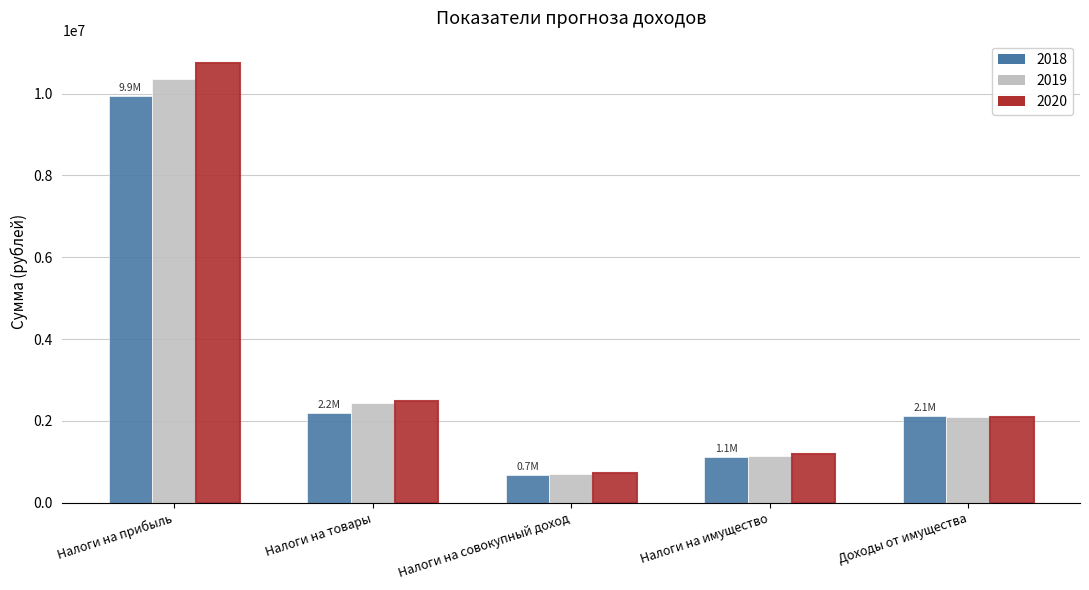

At which category is the sum across all series the highest?

Налоги на прибыль